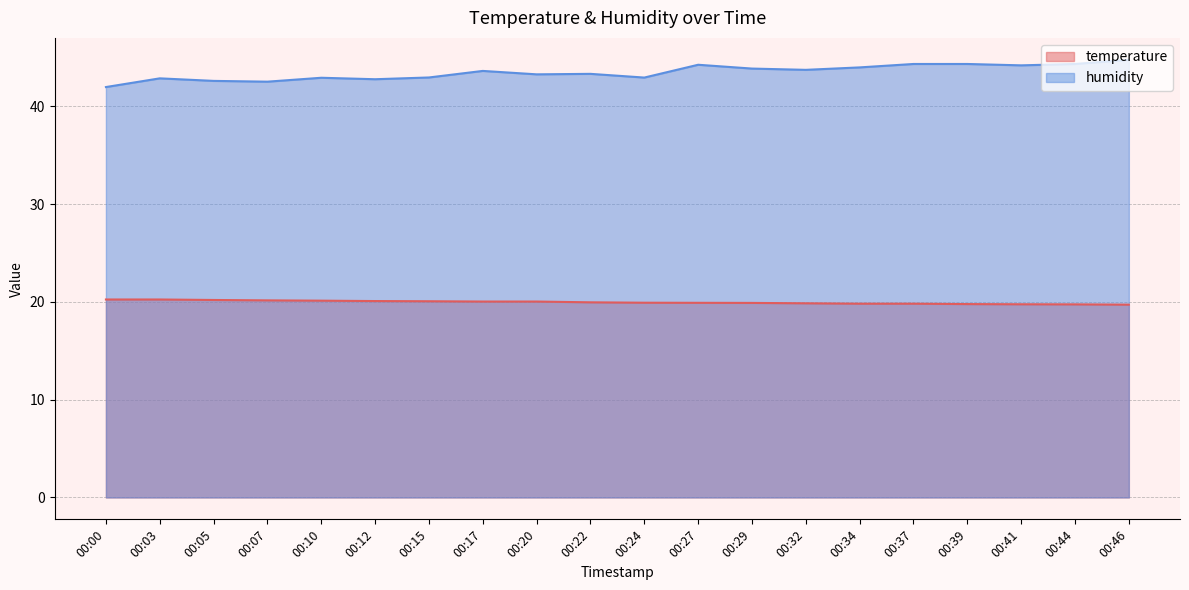

How many lines are shown in the chart?

2